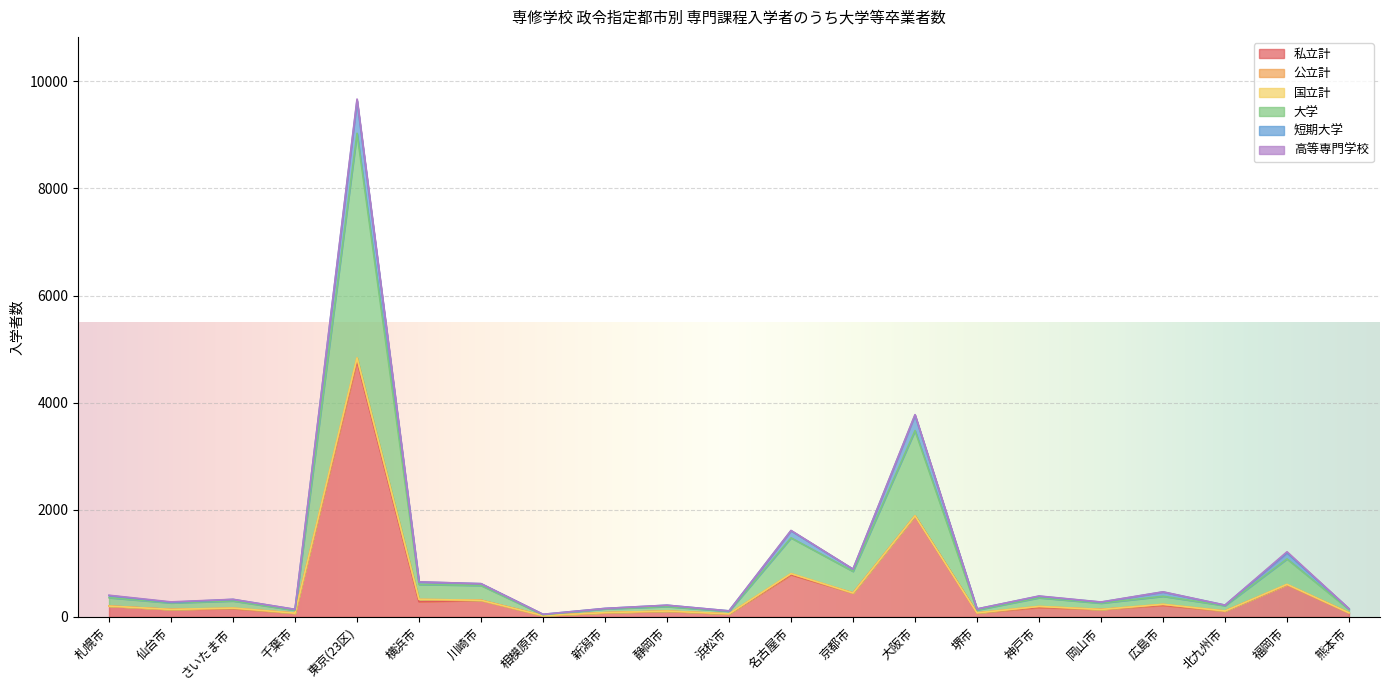

What is the average value of the 私立計 series?

510